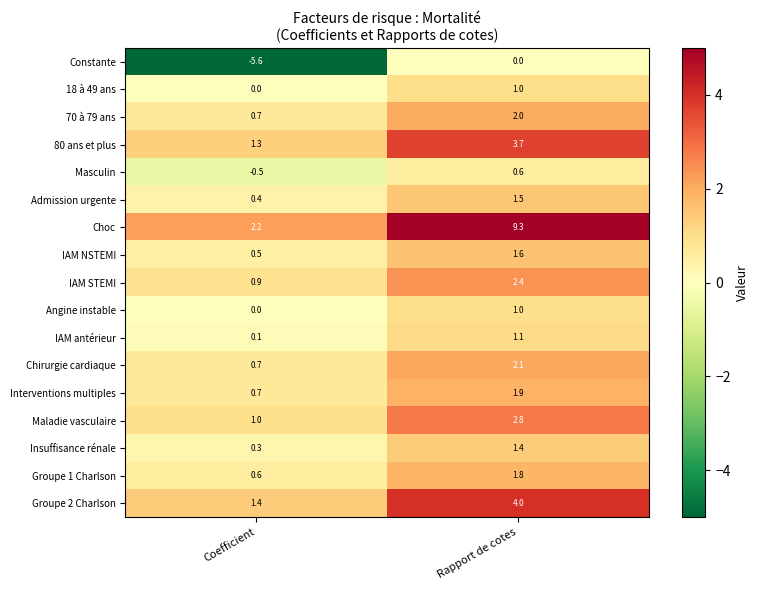

At which label is IAM NSTEMI closest to 1?

Coefficient